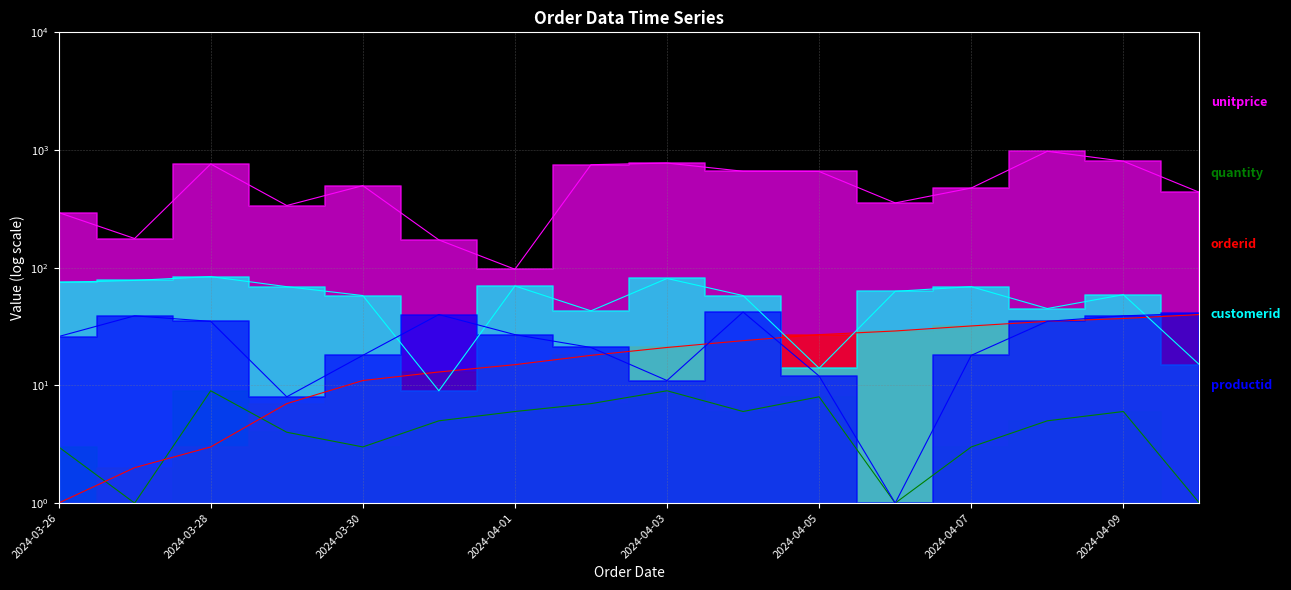

Is the value of customerid at 2024-04-06 greater than the value of unitprice at 2024-03-27?

No